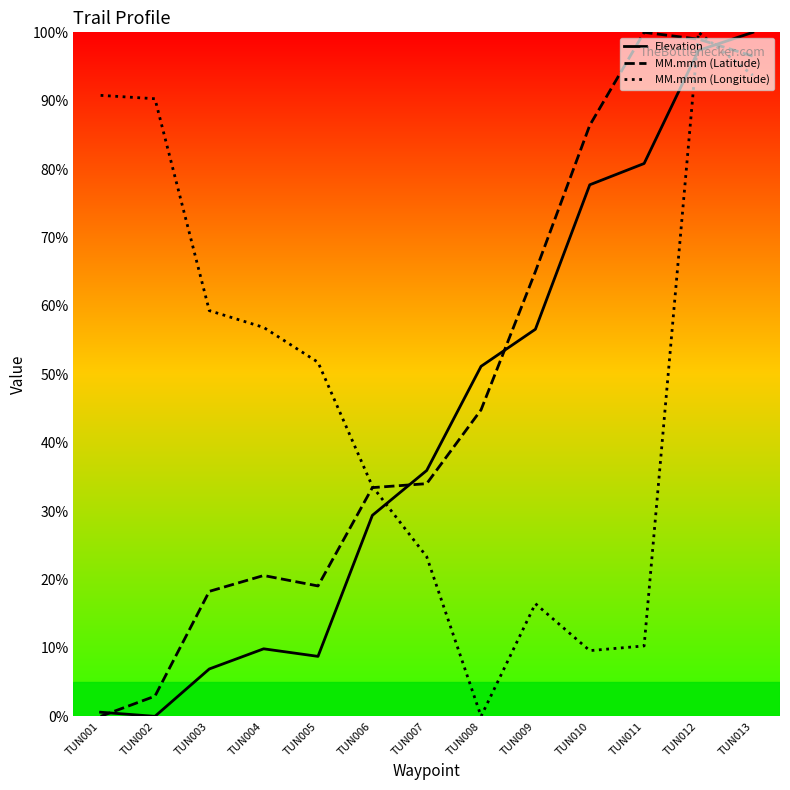

True or false: MM.mmm (Longitude) and MM.mmm (Latitude) cross at least once.

True